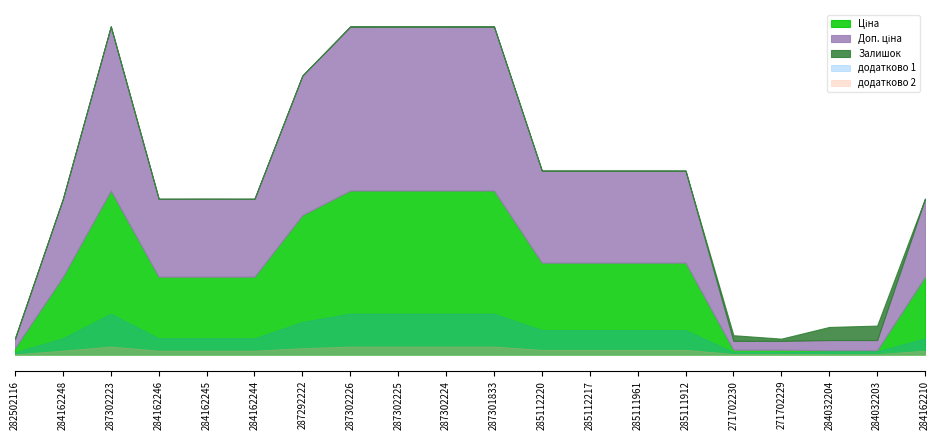

What value does the Залишок series have at 285111912?

15.0